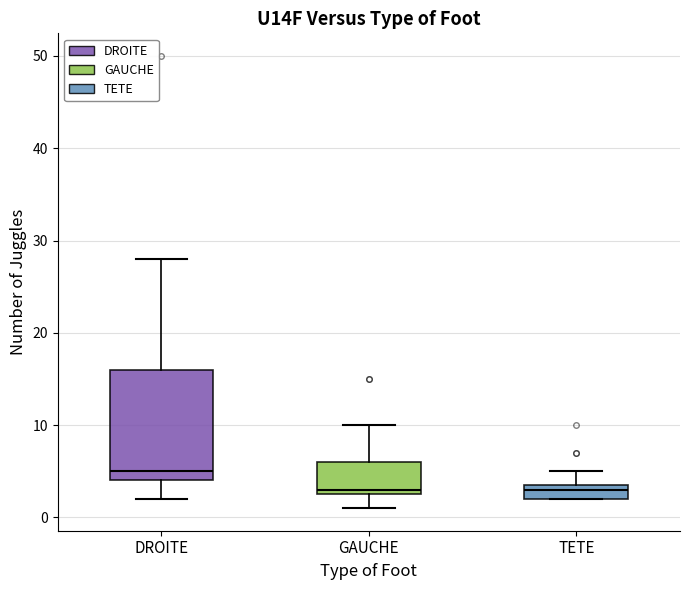

Reading left to right, transcribe this box plot: for each box, give where its median line is, the range the box spans, and where its two whiskers end, as read against the y-axis. The values are not printed on the chart, so give them approximately, as read against the axis.

DROITE: median 5, box 4 to 16, whiskers 2 to 28
GAUCHE: median 3 (just above the box's lower edge), box 3 to 6, whiskers 1 to 10
TETE: median 3, box 2 to 4, whiskers 2 to 5